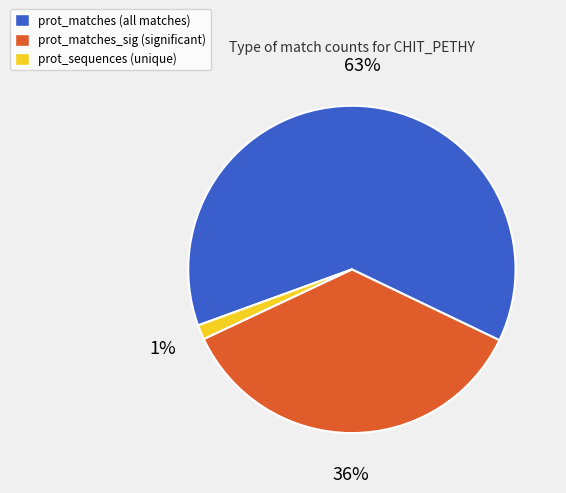

Is there any slice that represents more than half of the pie?

Yes